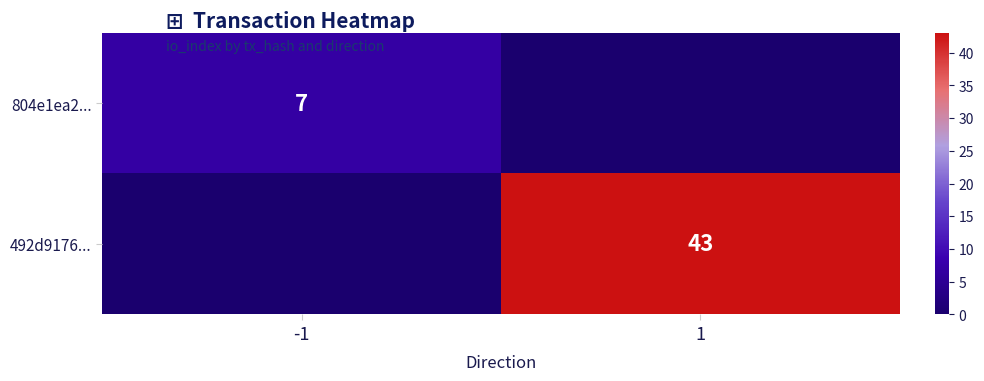

True or false: 492d9176... has a value of 75 at 1.

False